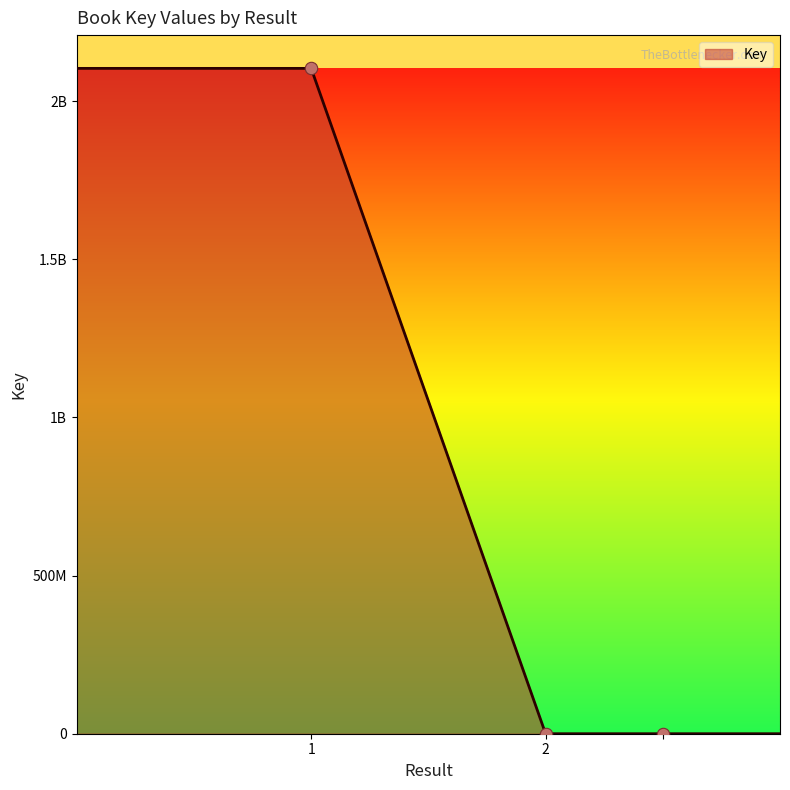

Which has a higher value, 1 or ?

1